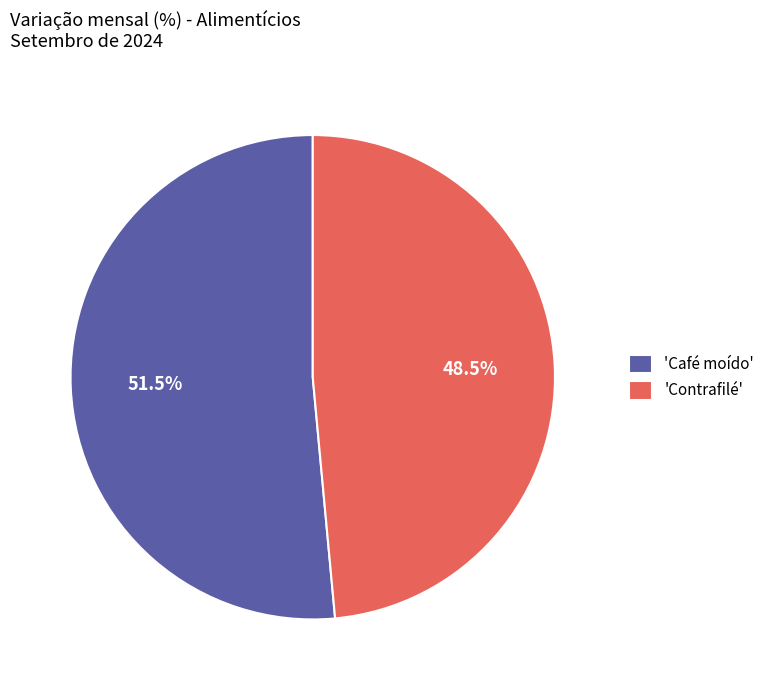

How many segments does this pie chart have?

2